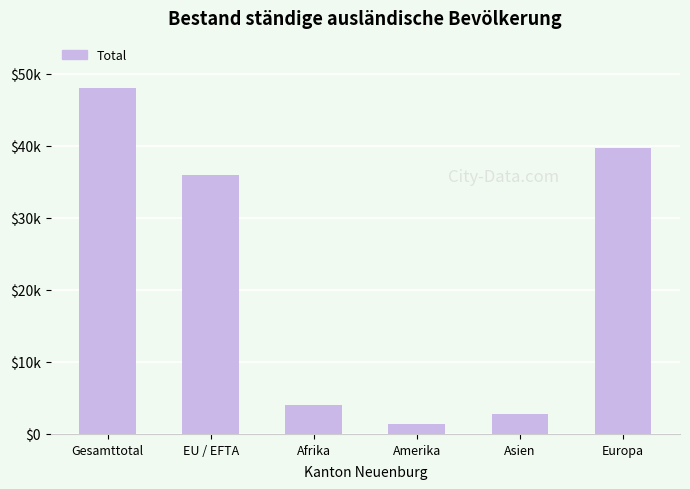

Reading left to right, list all the values displayed in this chart.

48051	35988	3995	1420	2817	39766